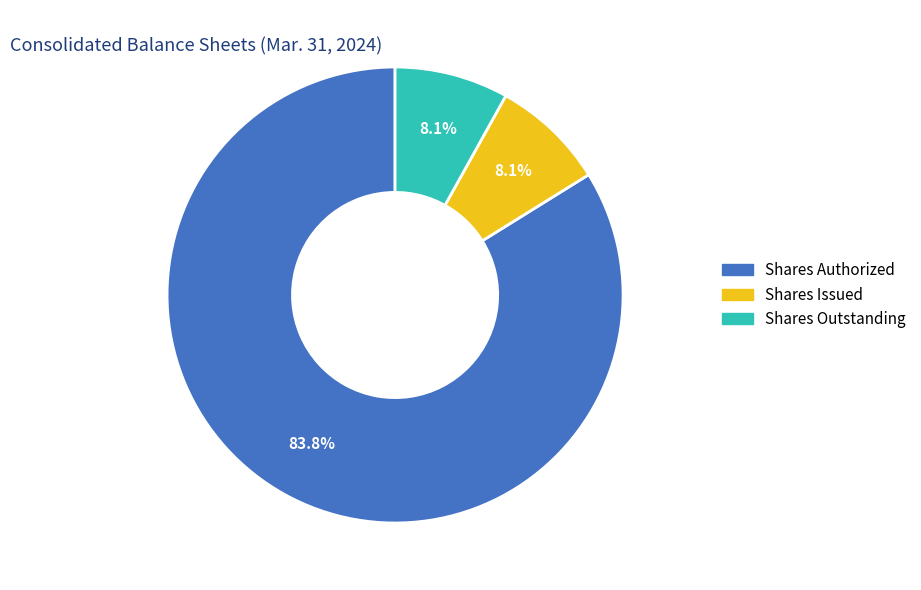

Does any single category account for the majority?

Yes